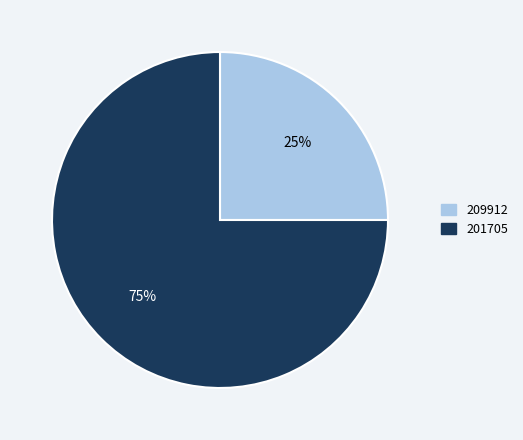

Count the number of slices in the pie.

2